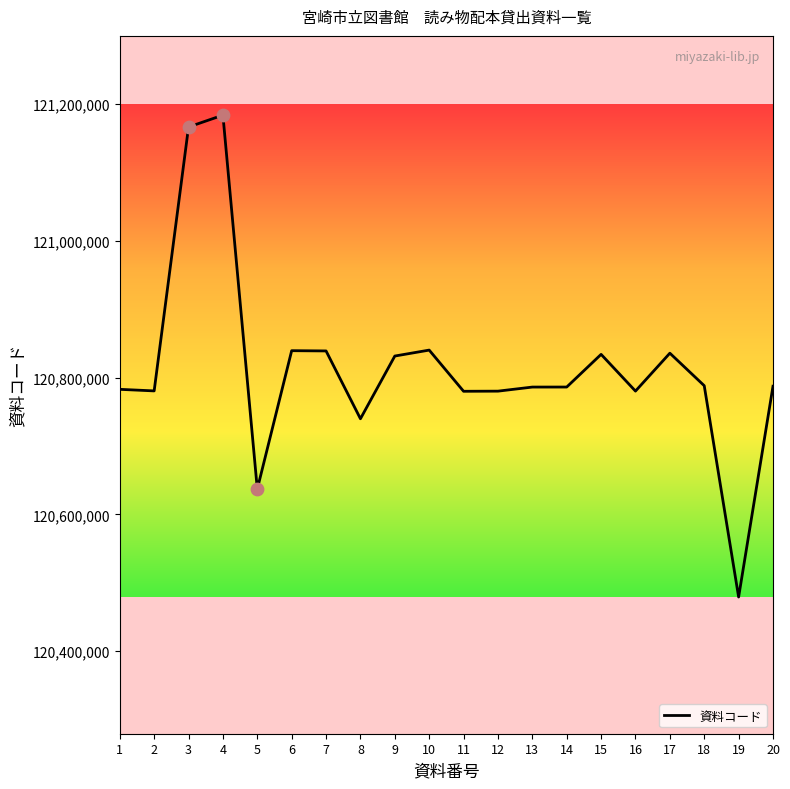

Between 17 and 4, which is larger?

4